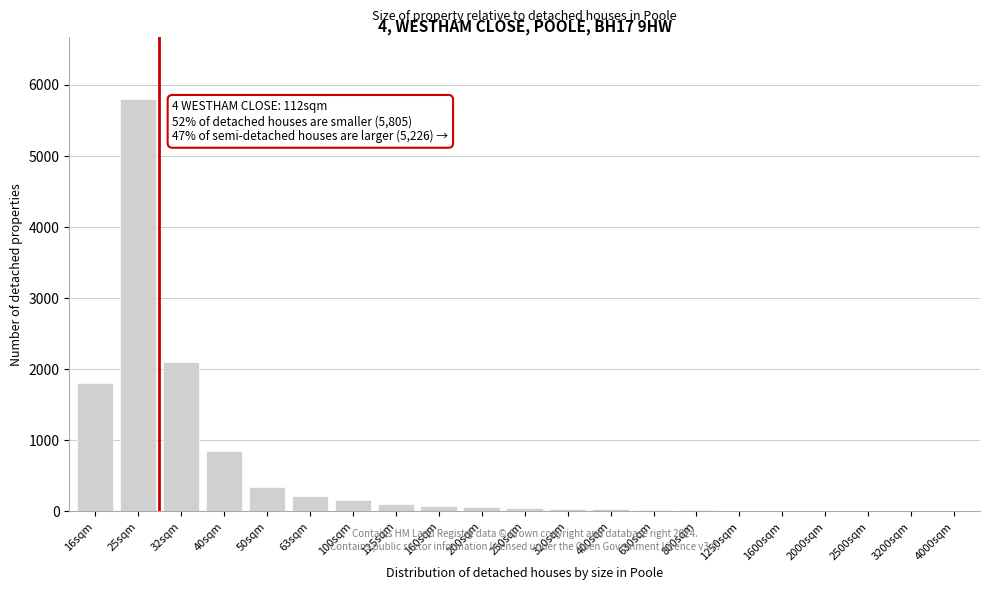

Which has a higher value, 40sqm or 25sqm?

25sqm